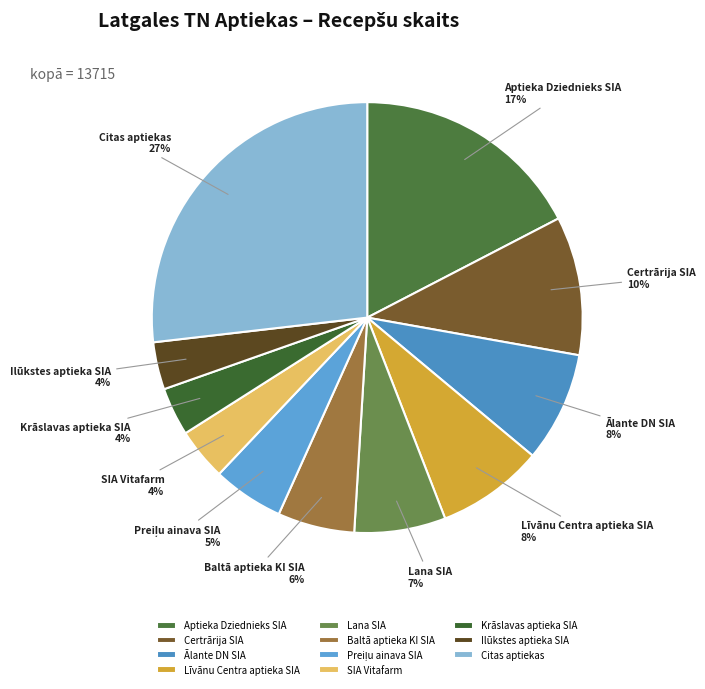

Which has a higher value, Citas aptiekas or Ālante DN SIA?

Citas aptiekas